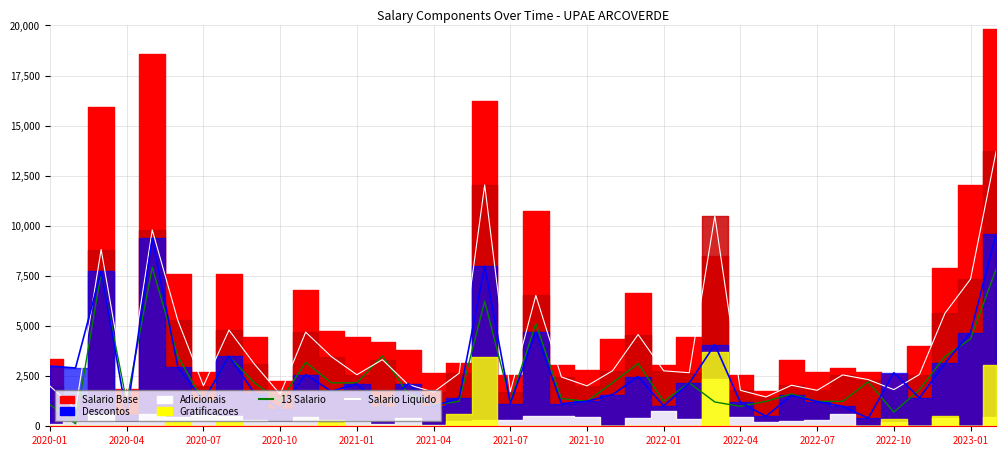

Where is the first local minimum for Salario Base Line?

2020-04